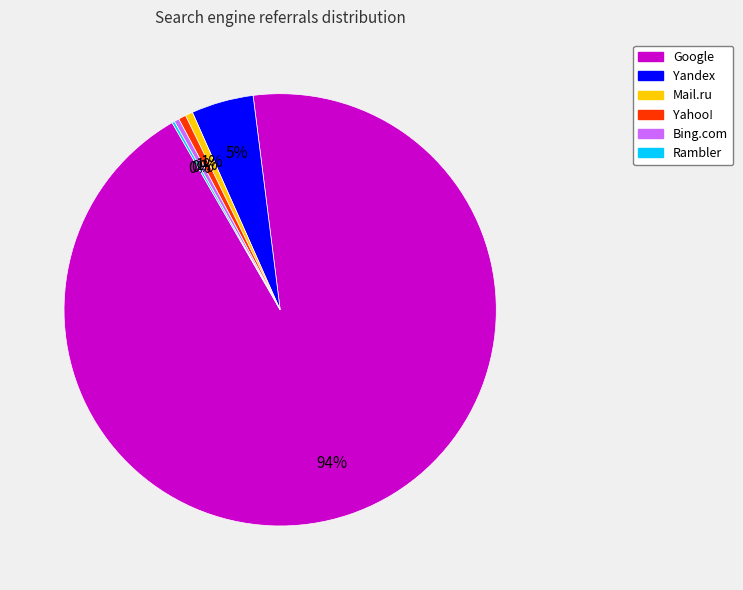

The Bing.com slice represents 0% of the pie. True or false?

True